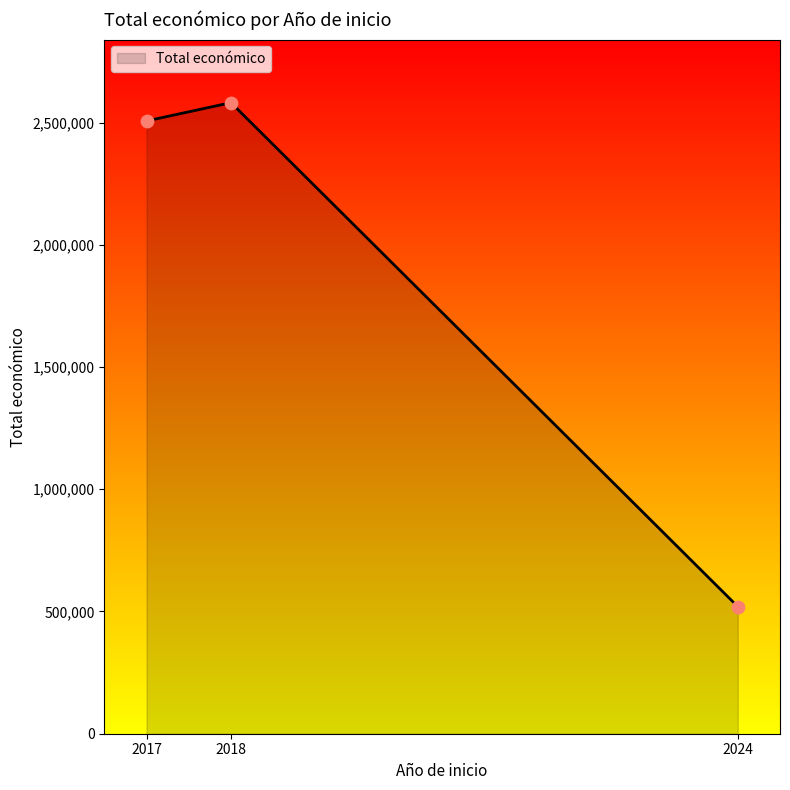

What is the change in value from 2017 to 2018?

+74934